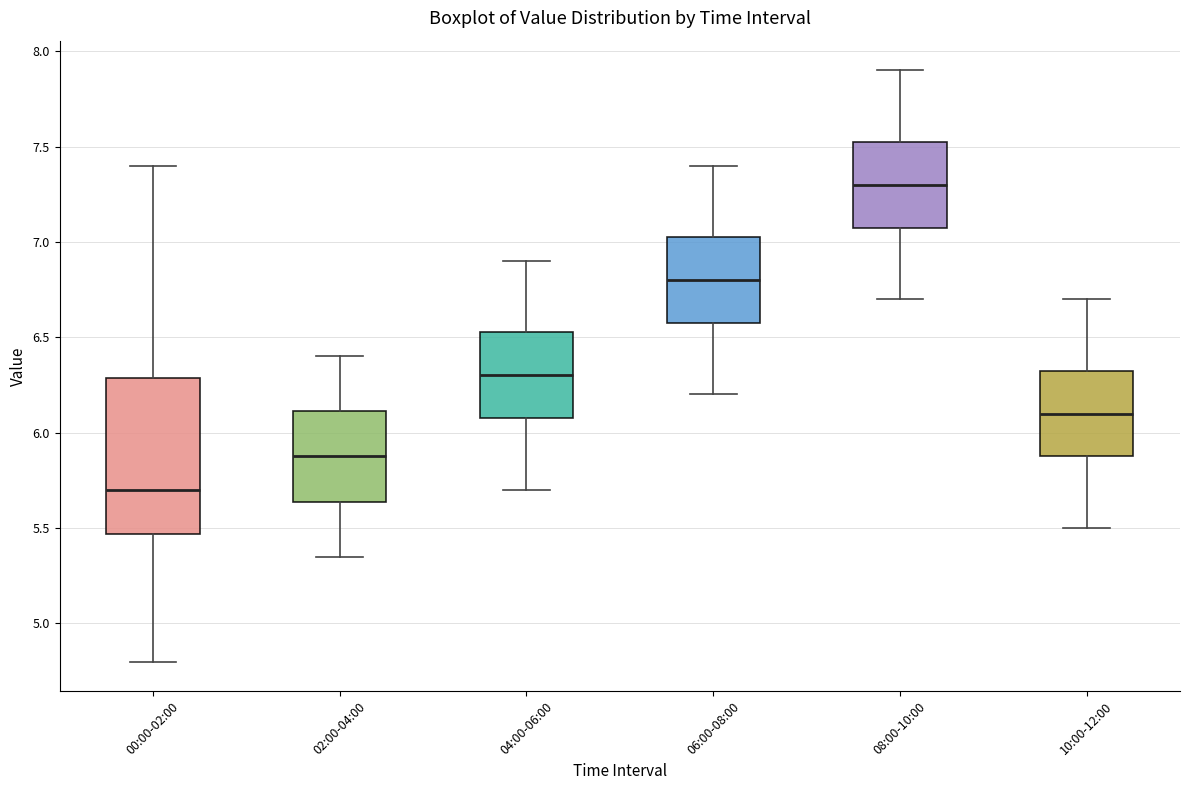

Comparing the boxes themselves (not the whiskers), which one is the tallest?

00:00-02:00